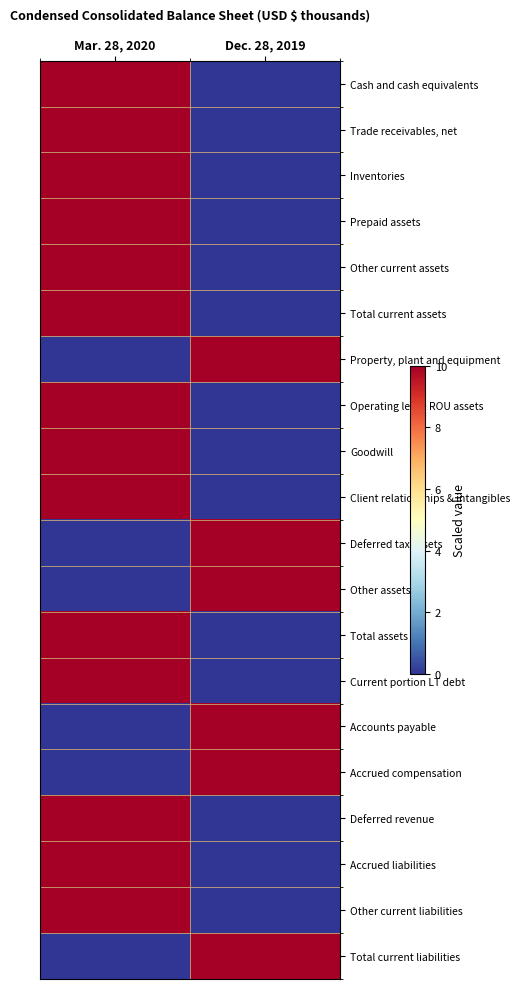

Which series has the largest total across all categories?

Cash and cash equivalents